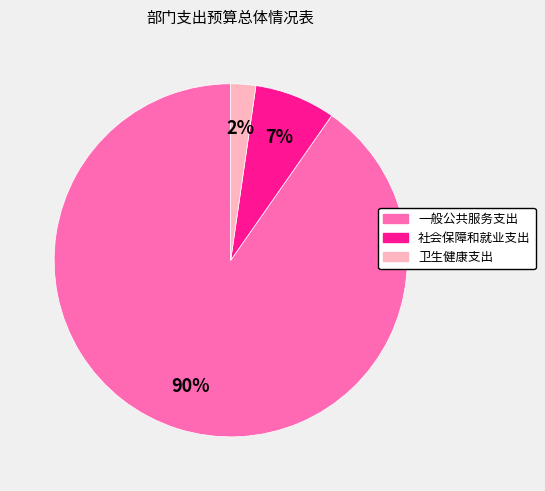

Do 社会保障和就业支出 and 一般公共服务支出 together represent more than half of the pie?

Yes